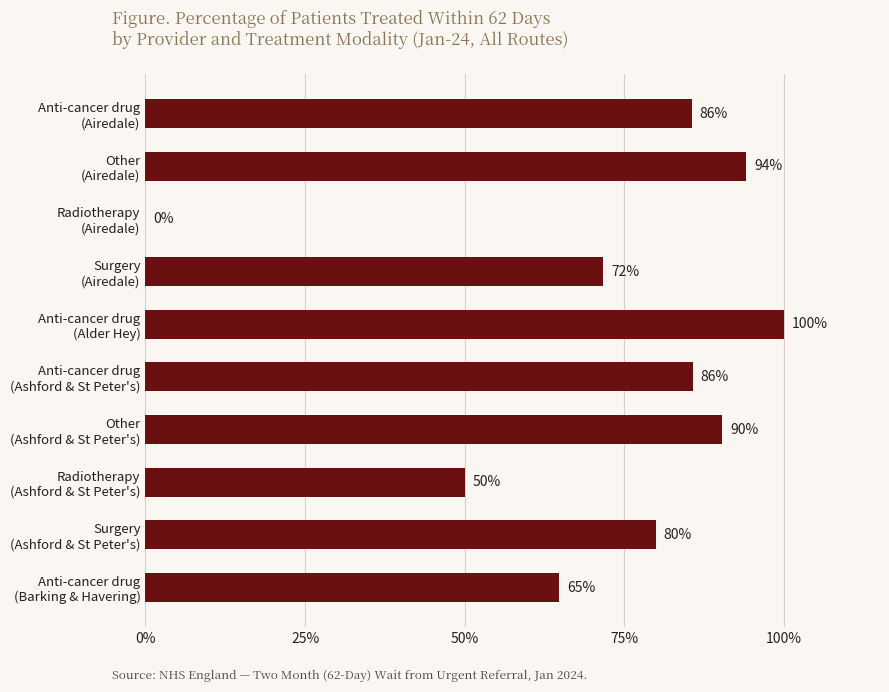

Are the bars horizontal?

Yes